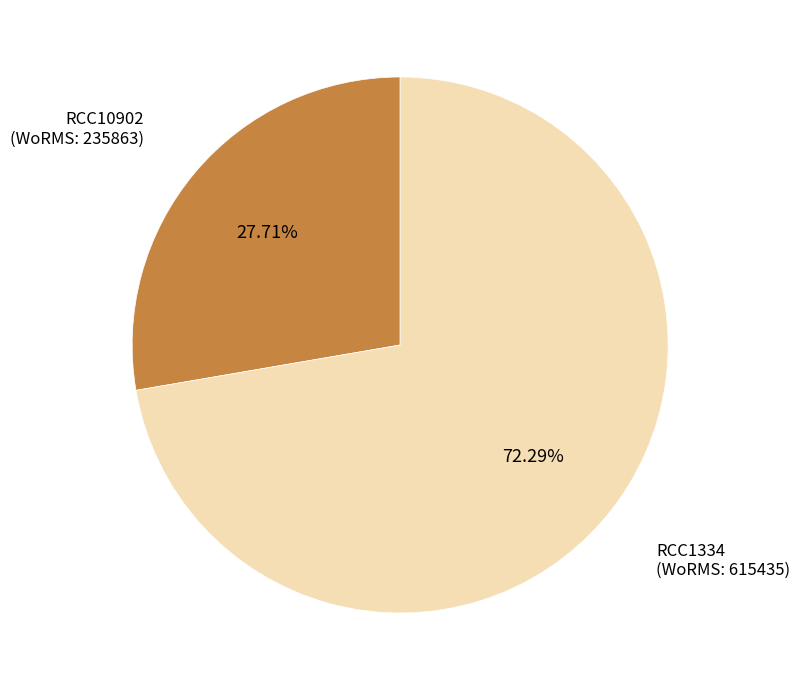

Is there any slice that represents more than half of the pie?

Yes